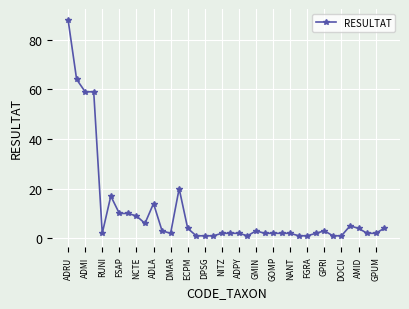

What is the value of the 27th point from the left?

2